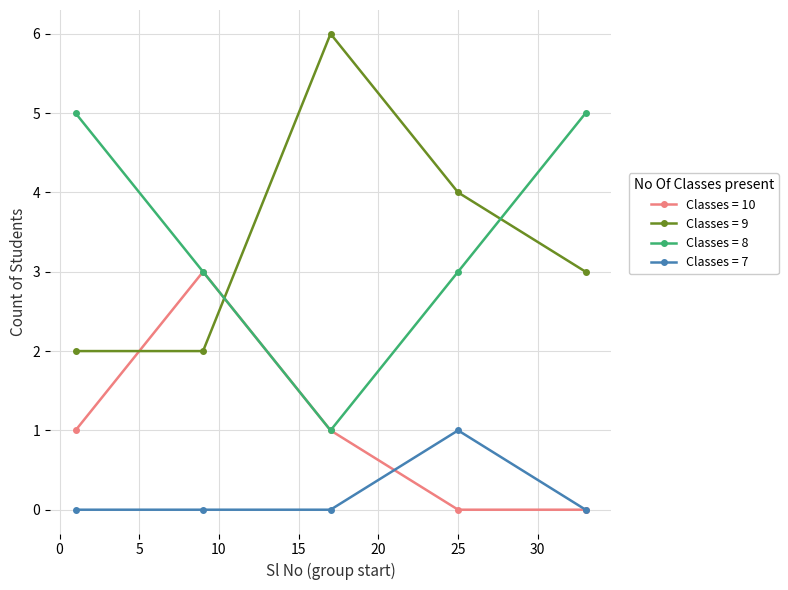

Reading left to right, list all the values displayed in this chart.

Classes = 10: 1	3	1	0	0
Classes = 9: 2	2	6	4	3
Classes = 8: 5	3	1	3	5
Classes = 7: 0	0	0	1	0